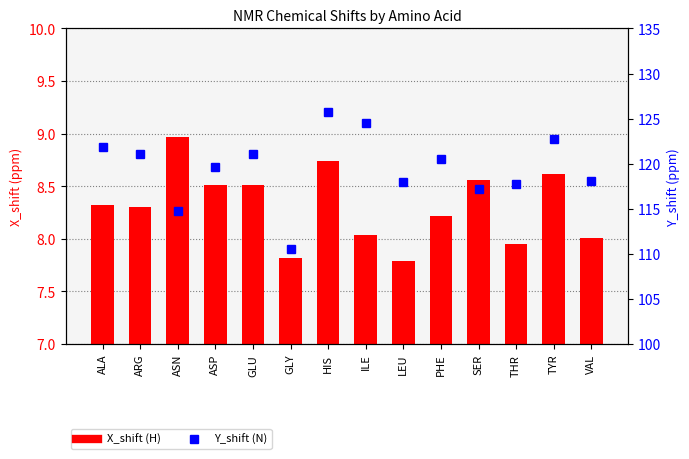

What is the spread (max minus min) of values at HIS?

117.0